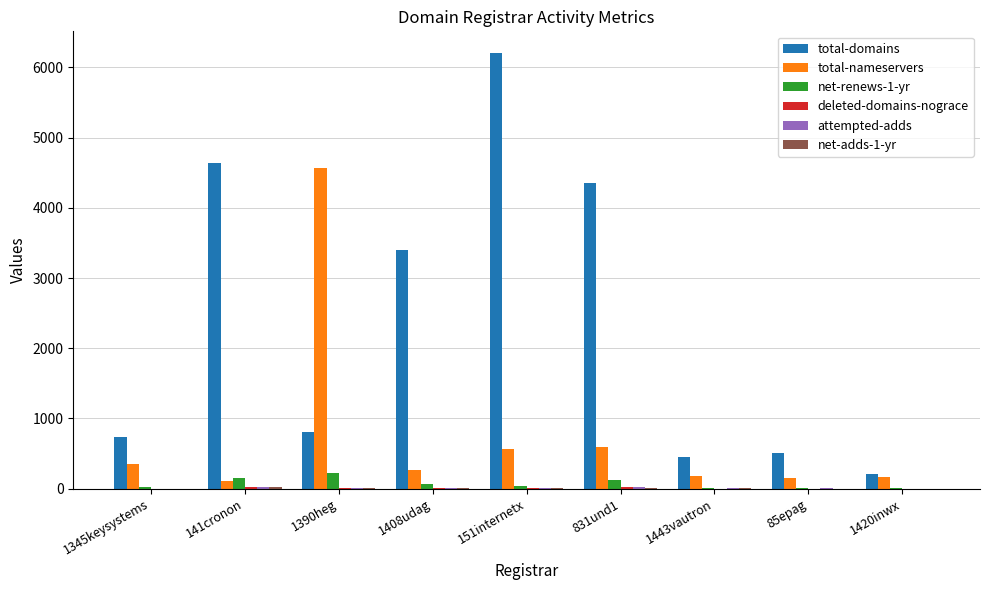

The total-nameservers series shows 570 at 151internetx. True or false?

True